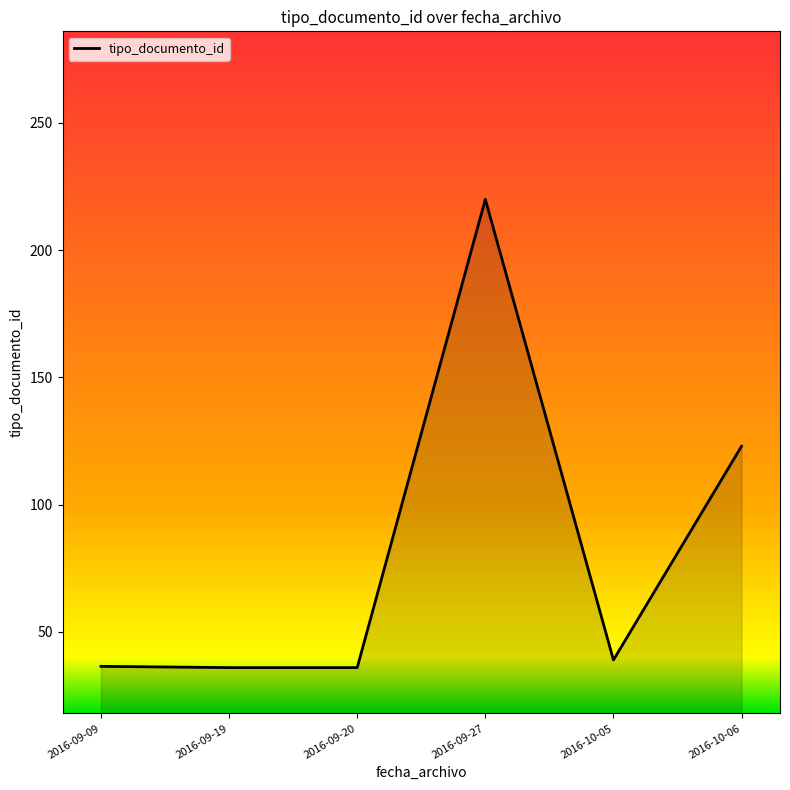

Which has a higher value, 2016-09-20 or 2016-10-06?

2016-10-06